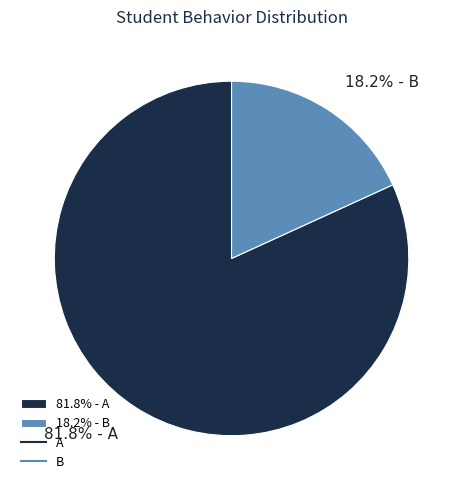

Which slice is the smallest?

18.2% - B